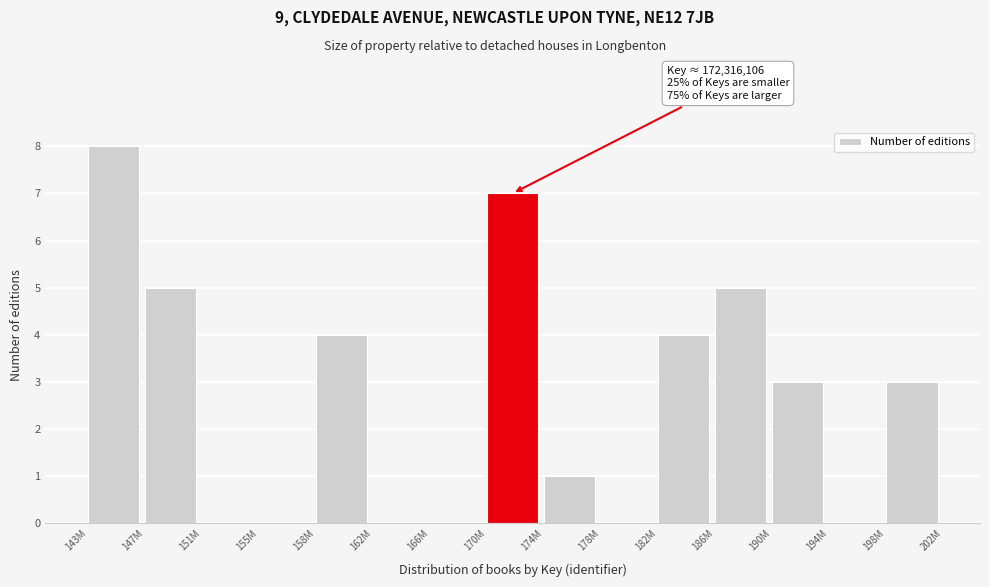

Reading right to left, list all the values displayed in this chart.

198M=3	194M=0	190M=3	186M=5	182M=4	178M=0	174M=1	170M=7	166M=0	162M=0	158M=4	155M=0	151M=0	147M=5	143M=8